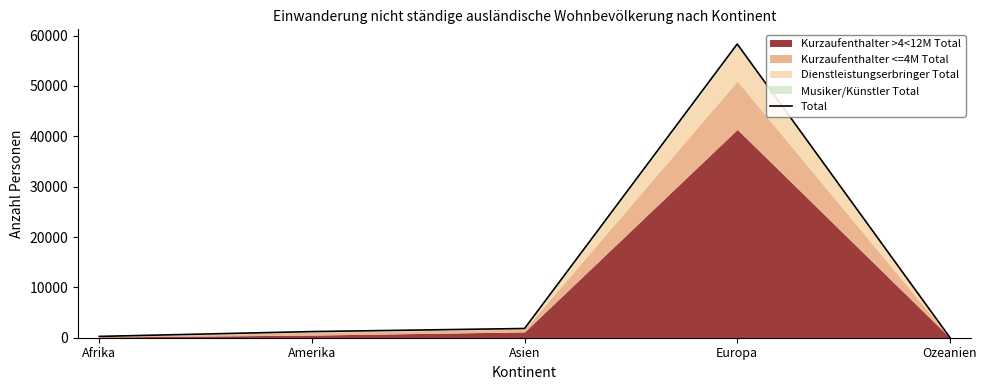

Which label corresponds to the largest value in the chart?

Europa